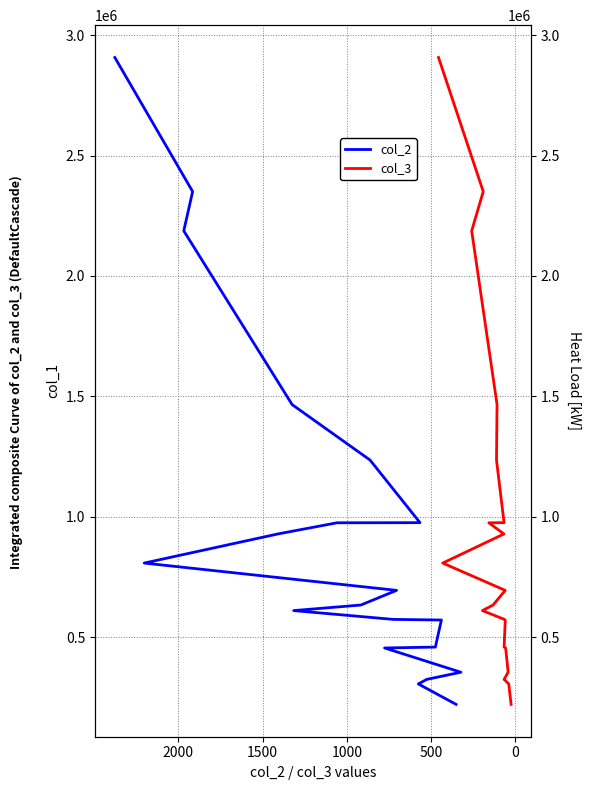

True or false: col_2 has more than 1 interior local peaks.

False